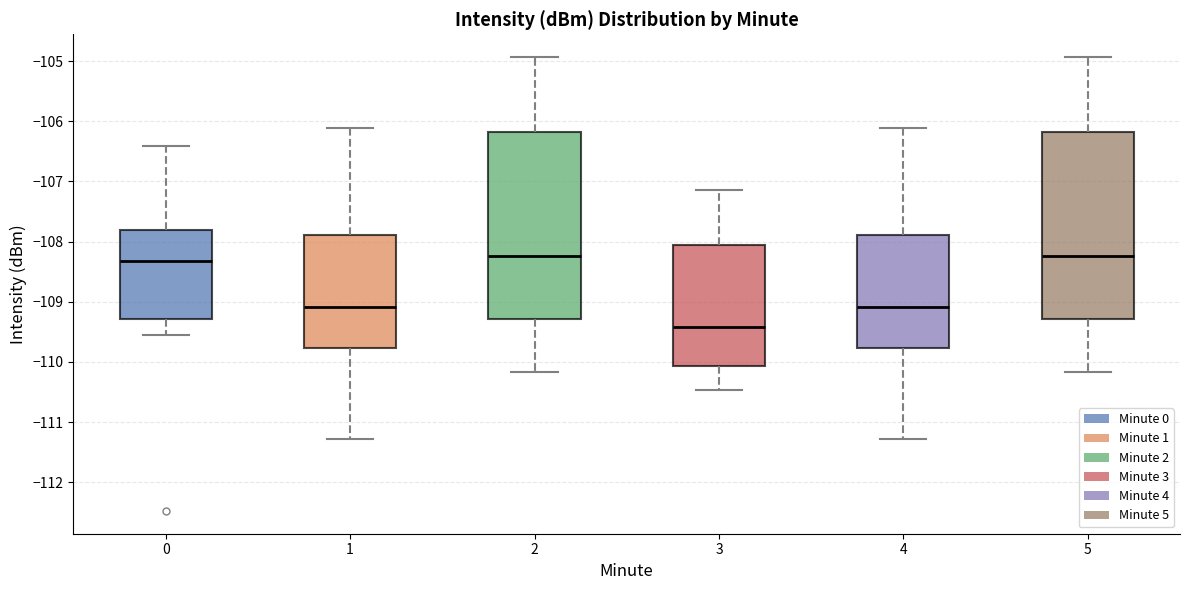

Reading left to right, read every box against the y-axis: the position of its median line, the range the box covers, and the ends of its whiskers. The values are not printed on the chart, so give them approximately, as read against the axis.

0: median -108.3, box -109.3 to -107.8, whiskers -109.5 to -106.4
1: median -109.1, box -109.8 to -107.9, whiskers -111.3 to -106.1
2: median -108.2, box -109.3 to -106.2, whiskers -110.2 to -104.9
3: median -109.4, box -110.1 to -108.0, whiskers -110.5 to -107.1
4: median -109.1, box -109.8 to -107.9, whiskers -111.3 to -106.1
5: median -108.2, box -109.3 to -106.2, whiskers -110.2 to -104.9